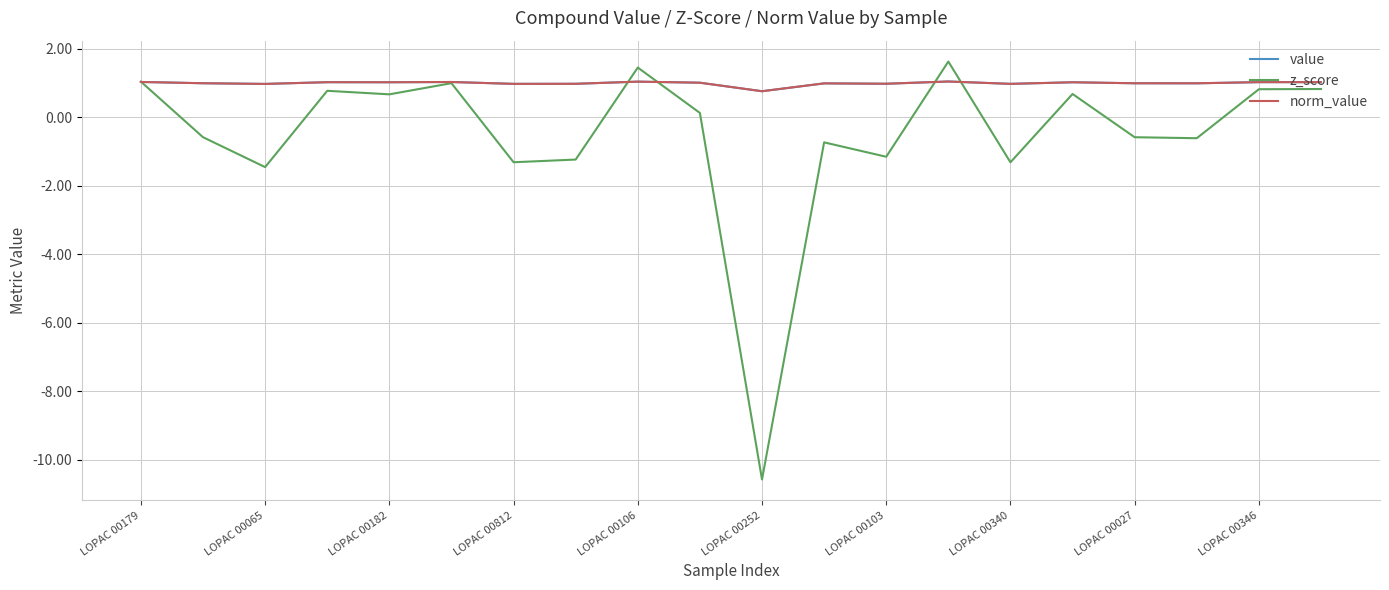

Rank the series by their maximum value, from lowest to highest.

value, norm_value, z_score